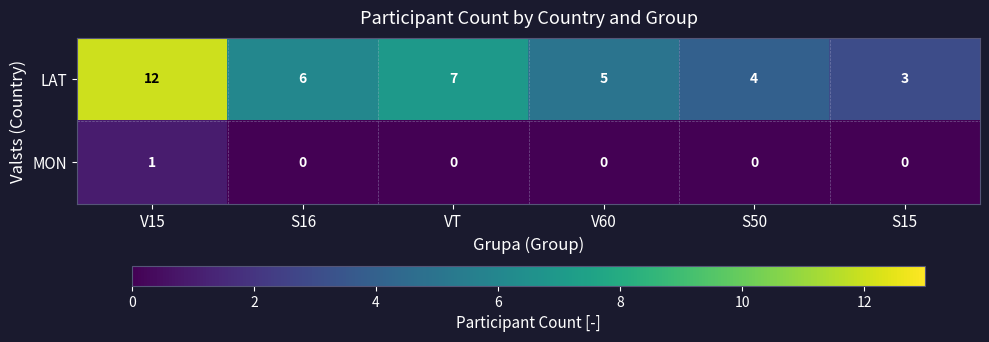

Reading right to left, what are all the values shown in this chart?

LAT: 3	4	5	7	6	12
MON: 0	0	0	0	0	1